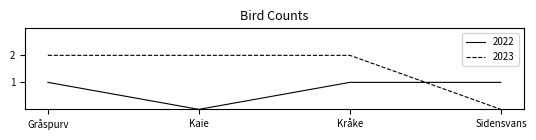

Which series changed the most between Kaie and Kråke?

2022